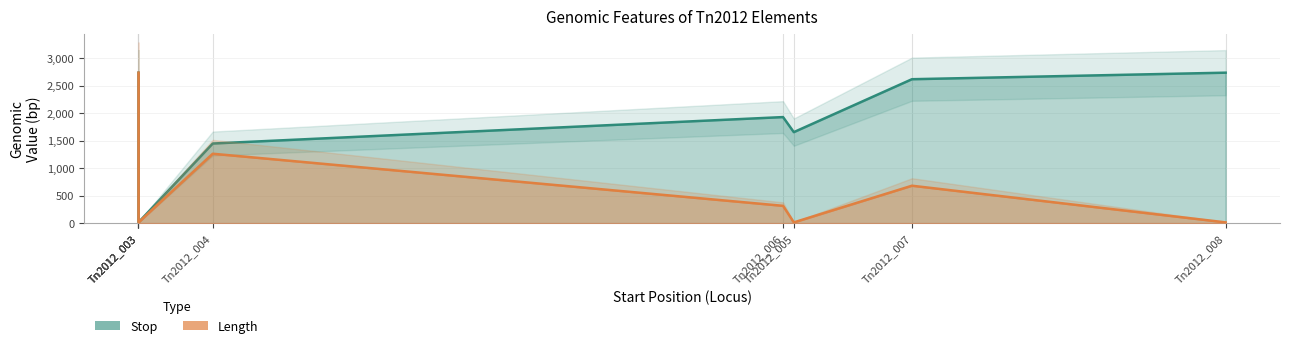

Which series has the largest total across all categories?

Stop